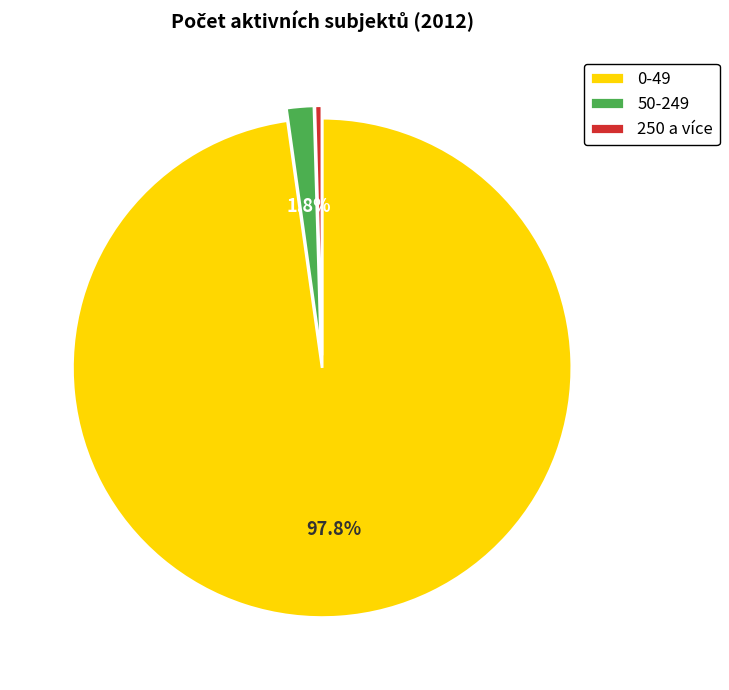

Does 50-249 account for over 50% of the chart?

No